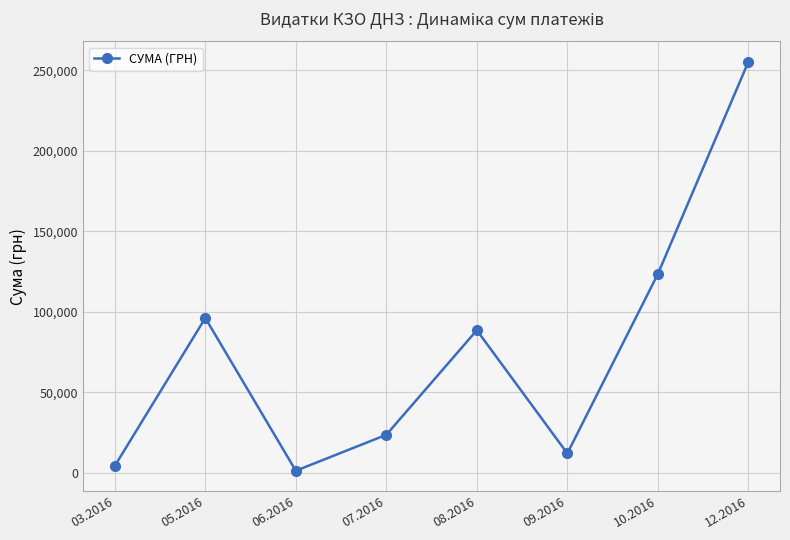

True or false: the data shows 455615.8 at 12.2016.

False